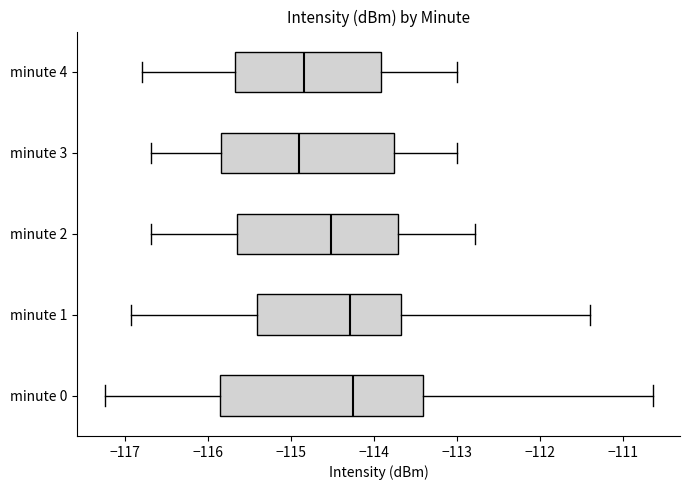

Reading bottom to top, read every box against the x-axis: the position of its median line, the range the box covers, and the ends of its whiskers. The values are not printed on the chart, so give them approximately, as read against the axis.

minute 0: median -114.2, box -115.8 to -113.4, whiskers -117.2 to -110.6
minute 1: median -114.3, box -115.4 to -113.7, whiskers -116.9 to -111.4
minute 2: median -114.5, box -115.7 to -113.7, whiskers -116.7 to -112.8
minute 3: median -114.9, box -115.8 to -113.8, whiskers -116.7 to -113.0
minute 4: median -114.8, box -115.7 to -113.9, whiskers -116.8 to -113.0